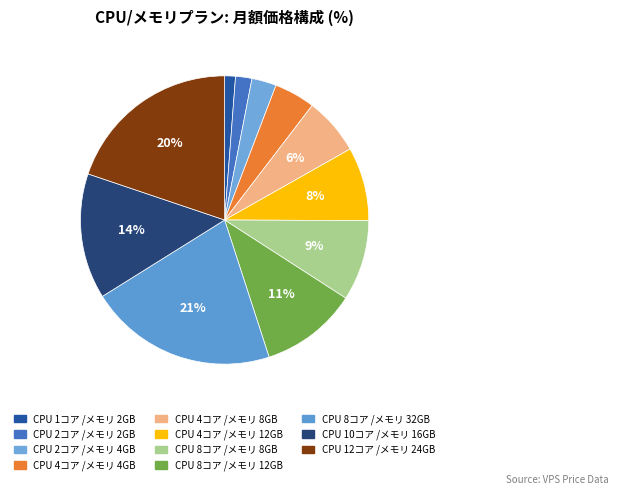

What is the smallest slice in the pie chart?

CPU 1コア /メモリ 2GB